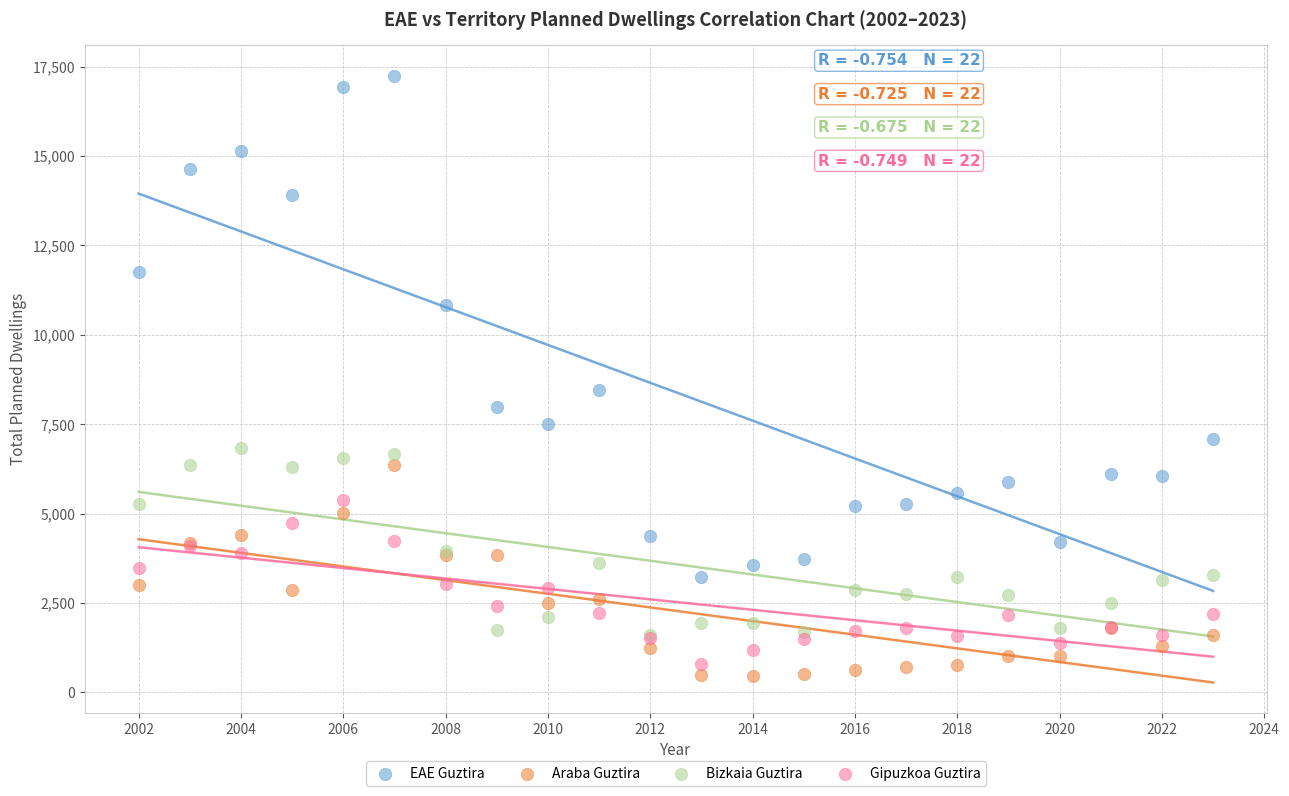

In the EAE Guztira series, what Y value is closest to 10242?

10820